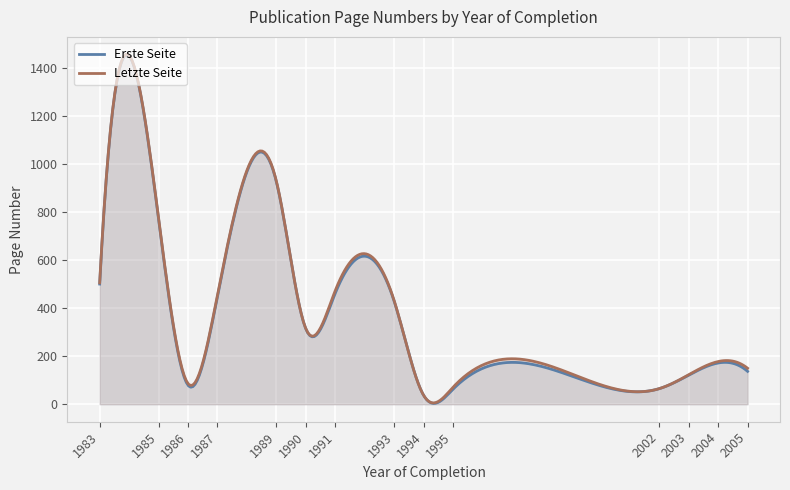

True or false: Letzte Seite and Erste Seite intersect in this chart.

False